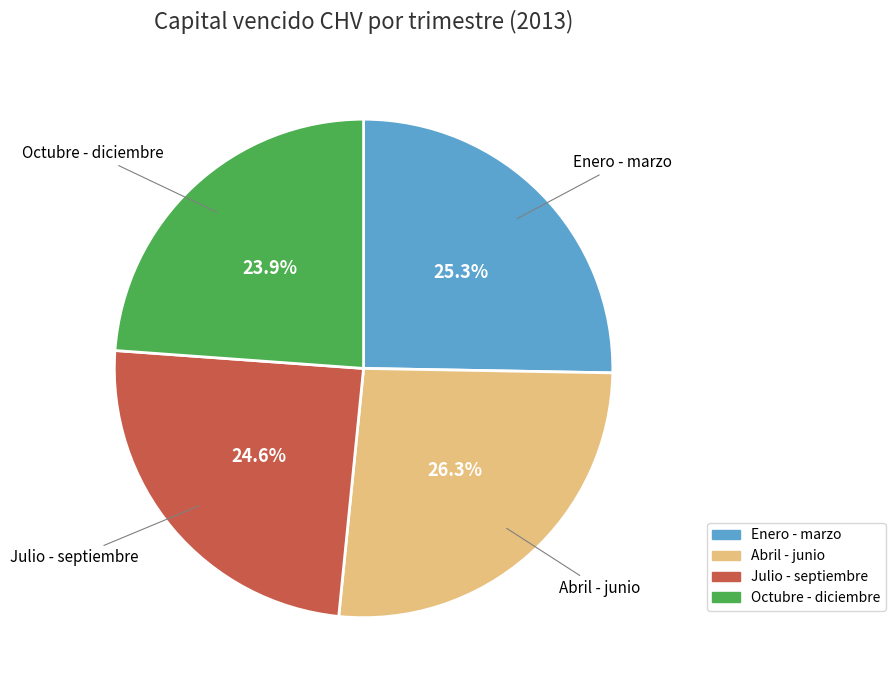

To the nearest percent, what is the combined percentage of Julio - septiembre and Enero - marzo?

50%